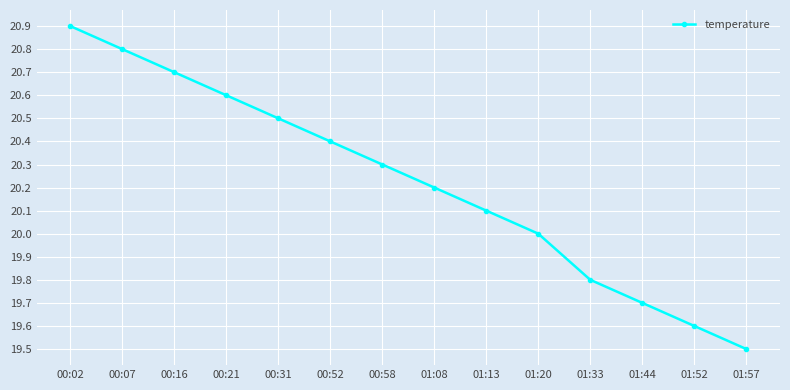

What is the smallest value displayed?

19.5